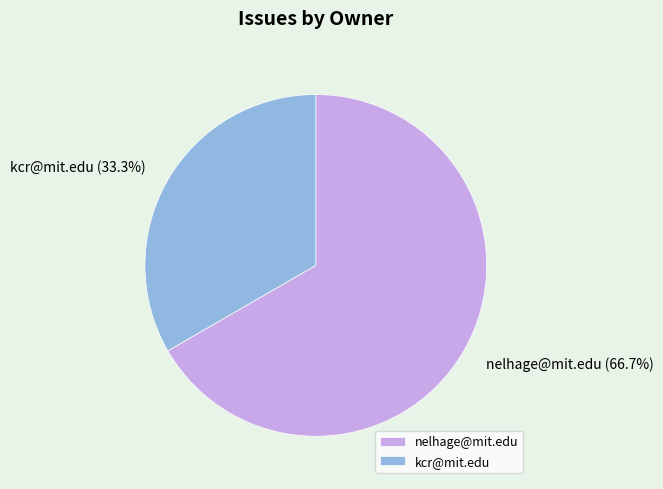

To the nearest percent, what is the combined percentage of nelhage@mit.edu and kcr@mit.edu?

100%